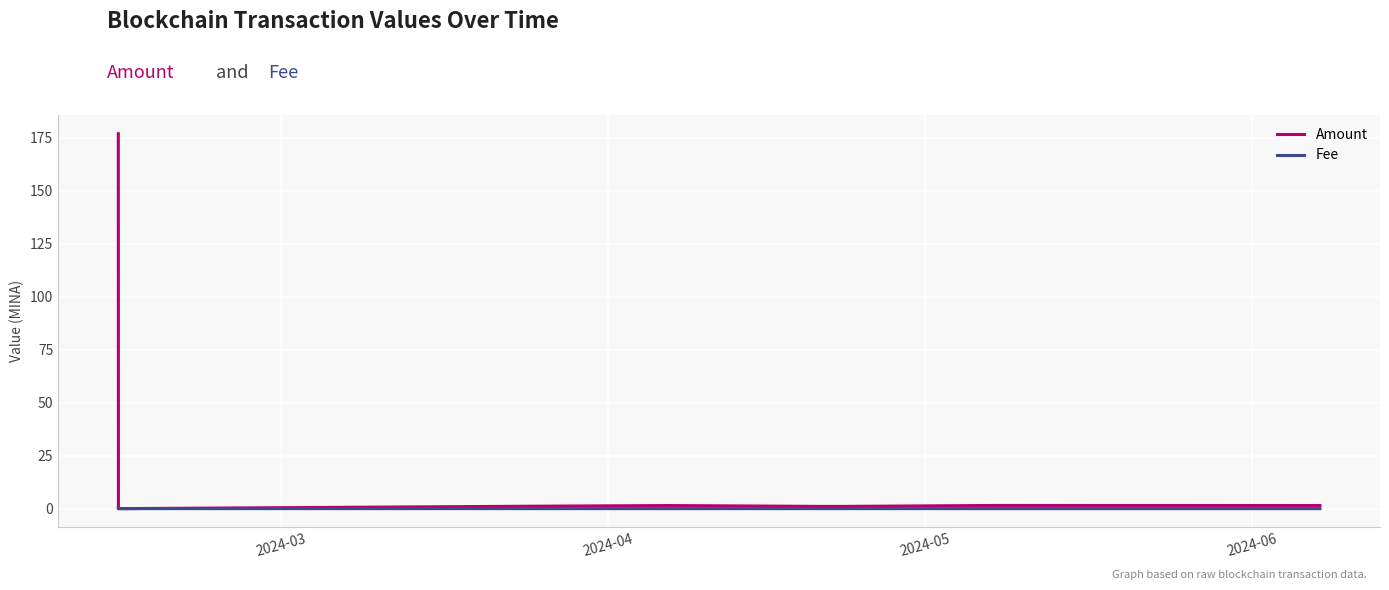

List the series in order of their peak value, highest first.

Amount, Fee